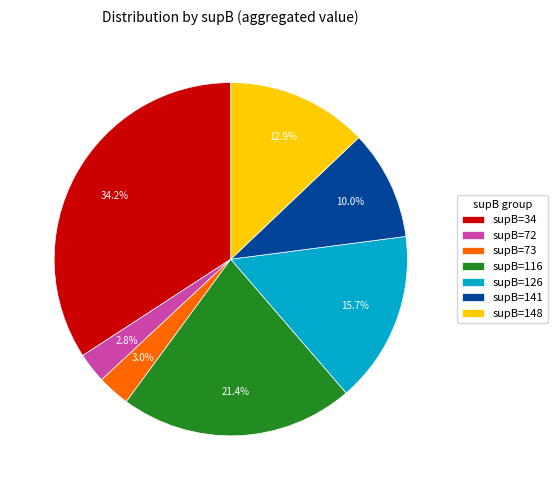

Combined, what portion of the pie is supB=126 and supB=148?

28.6%